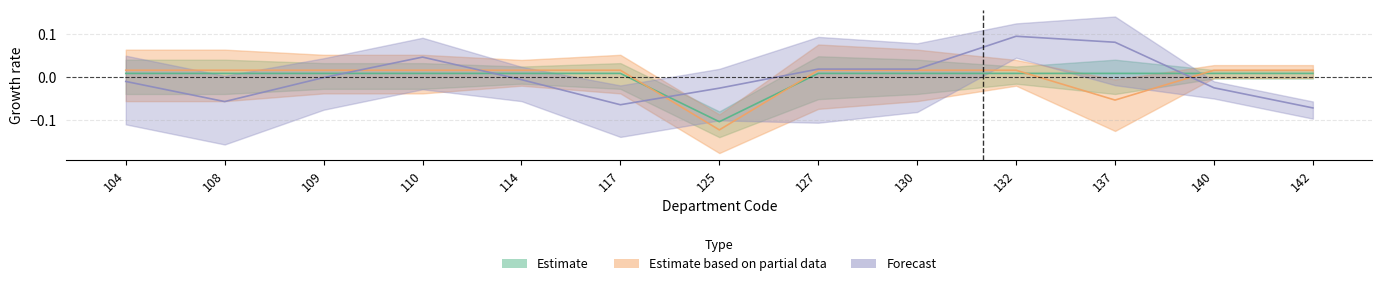

Read the 最低面试分数 value at 108.

-0.1